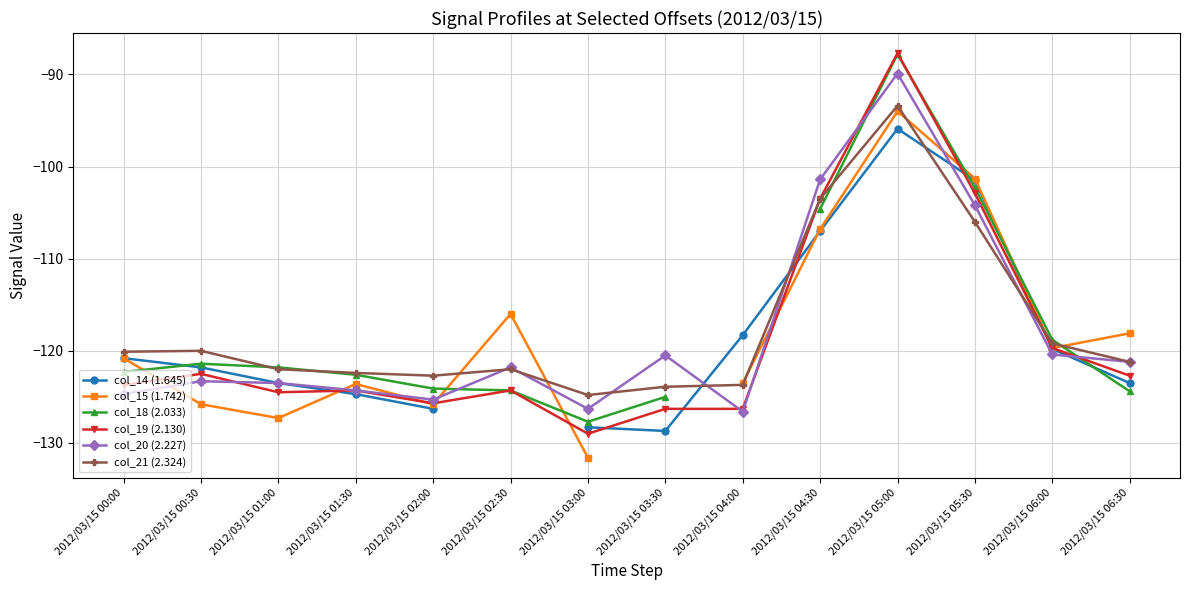

How many categories are shown in the chart?

14